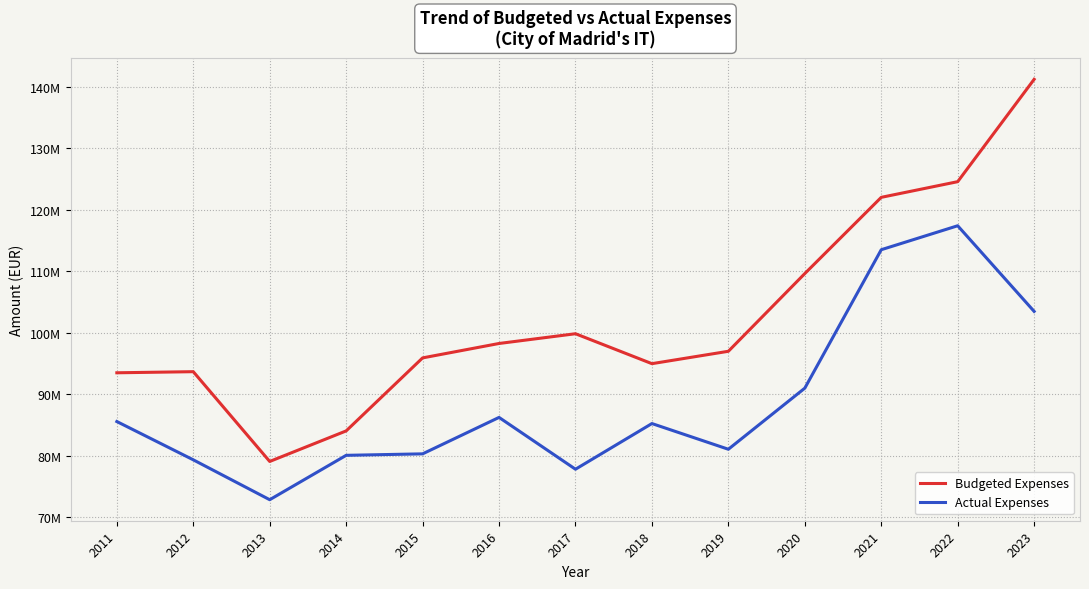

What are all the series names shown in the legend?

Budgeted Expenses, Actual Expenses